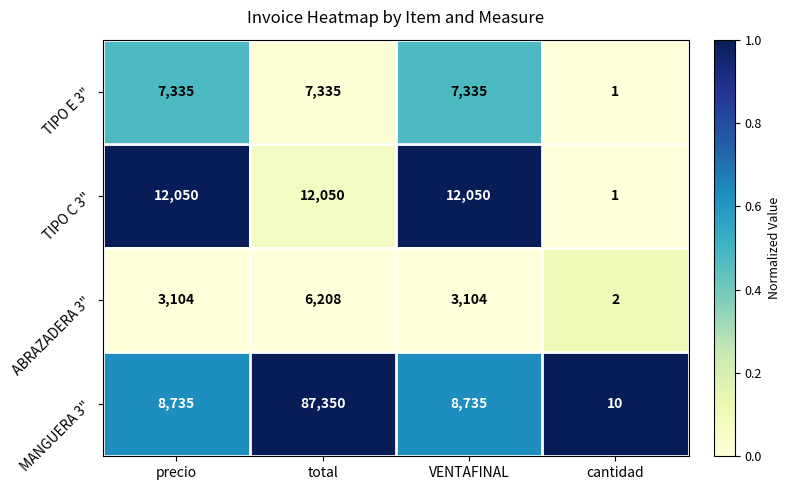

Between precio and total, which series saw the biggest shift?

MANGUERA 3"